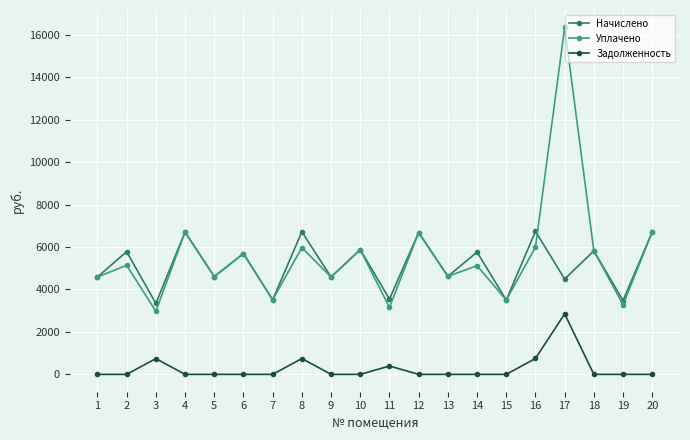

Rank the series by their maximum value, from lowest to highest.

Задолженность, Начислено, Уплачено